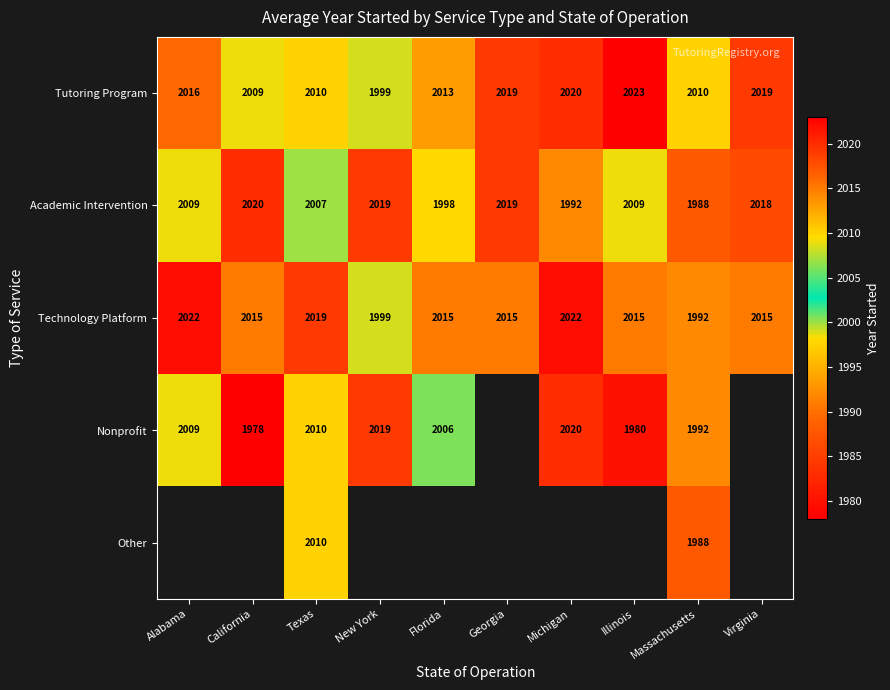

At which category is the sum across all series the highest?

Texas